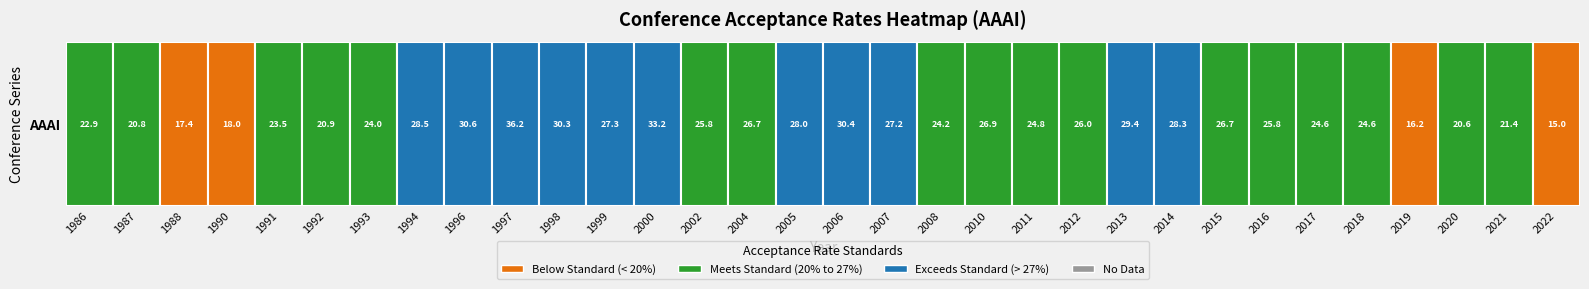

What is the change in value from 1996 to 1998?

-0.3